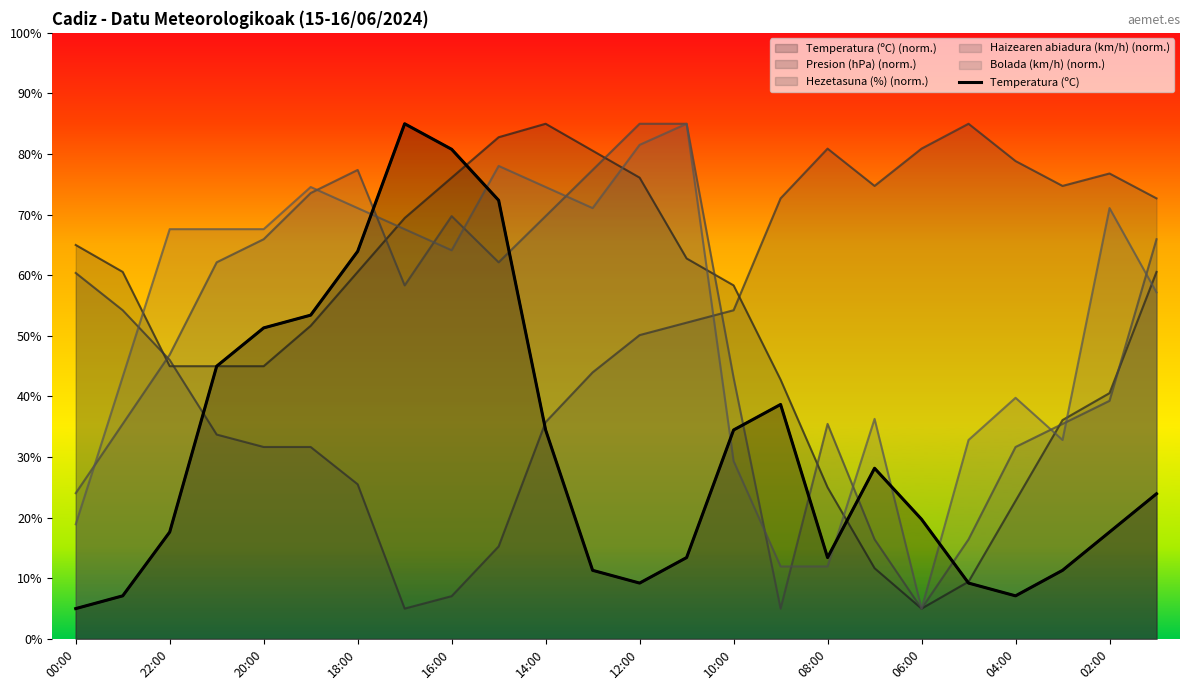

Reading left to right, what are all the values shown in this chart?

5.0	7.1	17.6	45.0	51.3	53.4	63.9	85.0	80.8	72.4	34.5	11.3	9.2	13.4	34.5	38.7	13.4	28.2	19.7	9.2	7.1	11.3	17.6	23.9